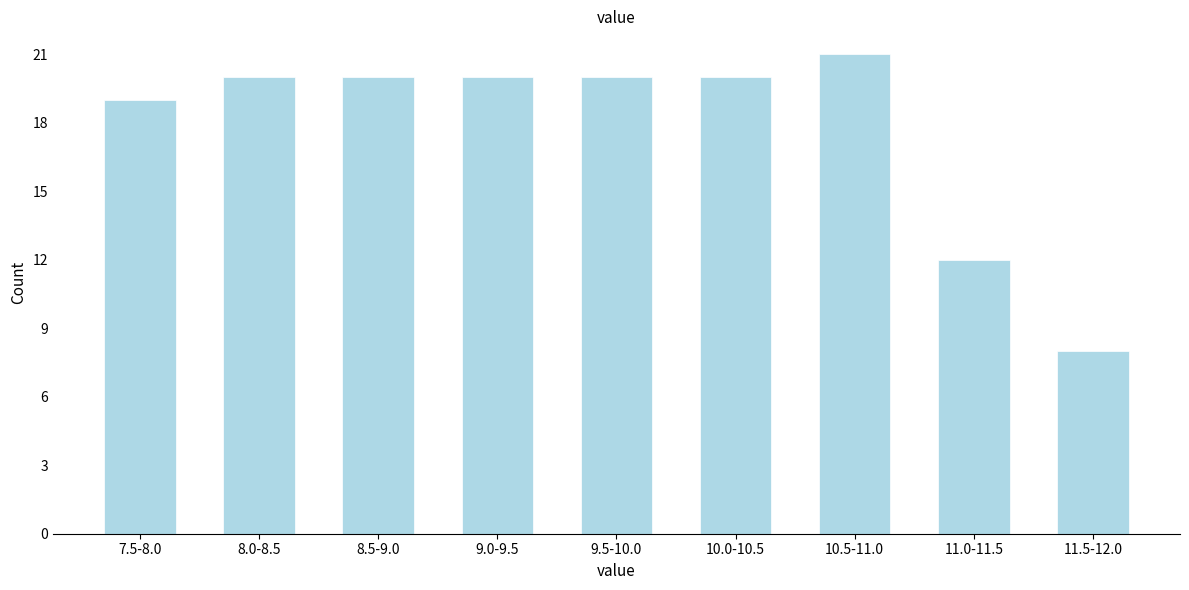

Reading right to left, what are all the values shown in this chart?

11.5-12.0=8	11.0-11.5=12	10.5-11.0=21	10.0-10.5=20	9.5-10.0=20	9.0-9.5=20	8.5-9.0=20	8.0-8.5=20	7.5-8.0=19